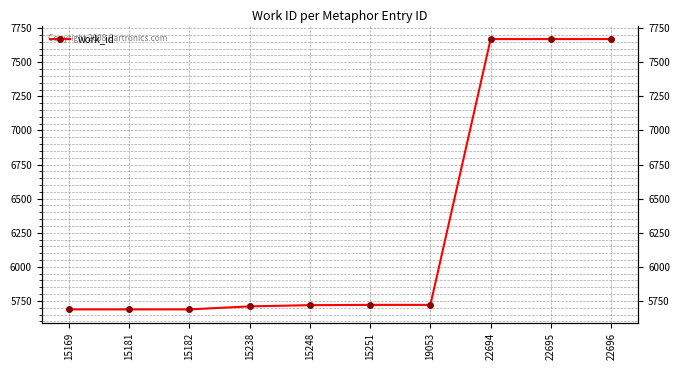

Reading right to left, list all the values displayed in this chart.

7670	7670	7670	5721	5721	5719	5710	5688	5688	5688